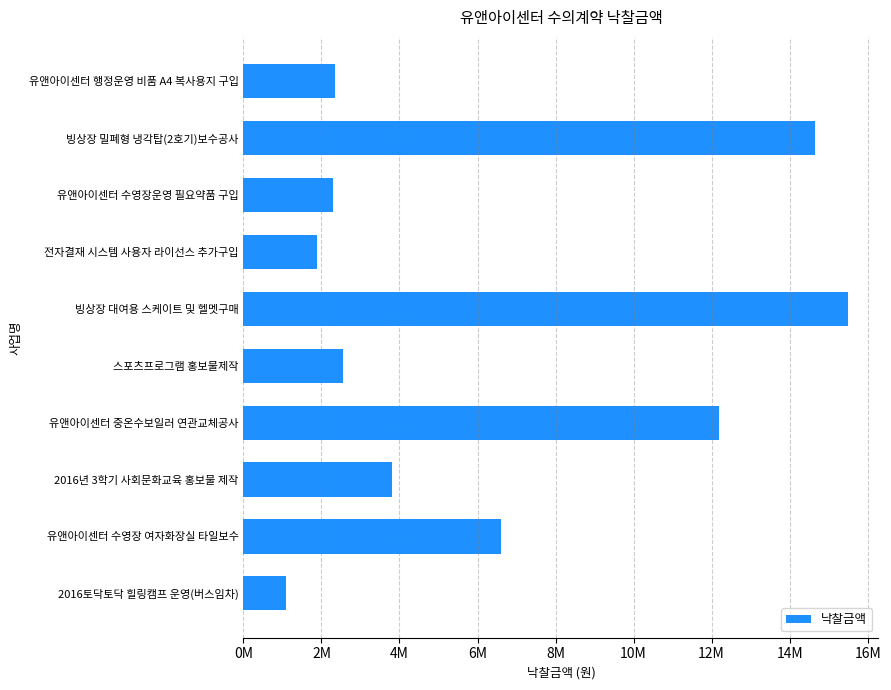

At which category does the chart reach its peak across all series?

빙상장 대여용 스케이트 및 헬멧구매